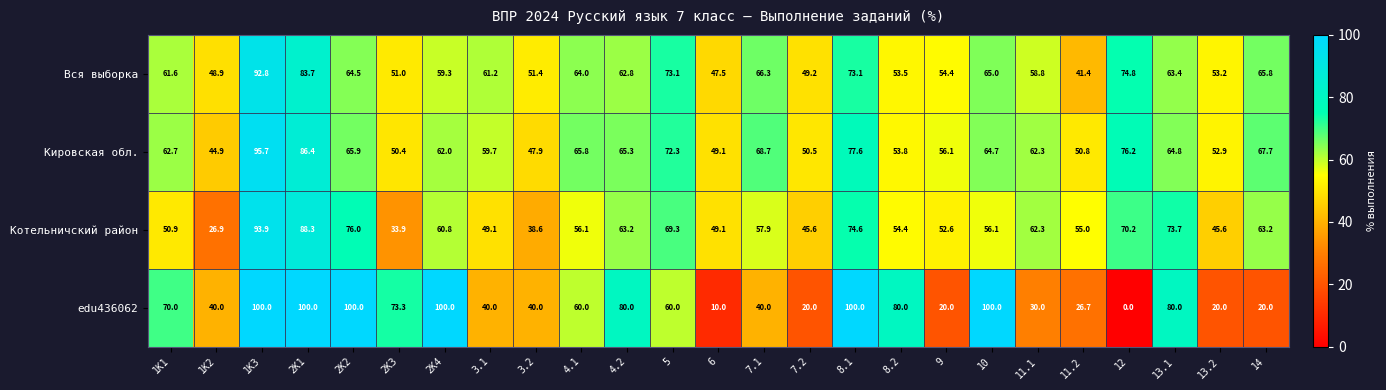

Which series has the largest range (max minus min)?

edu436062